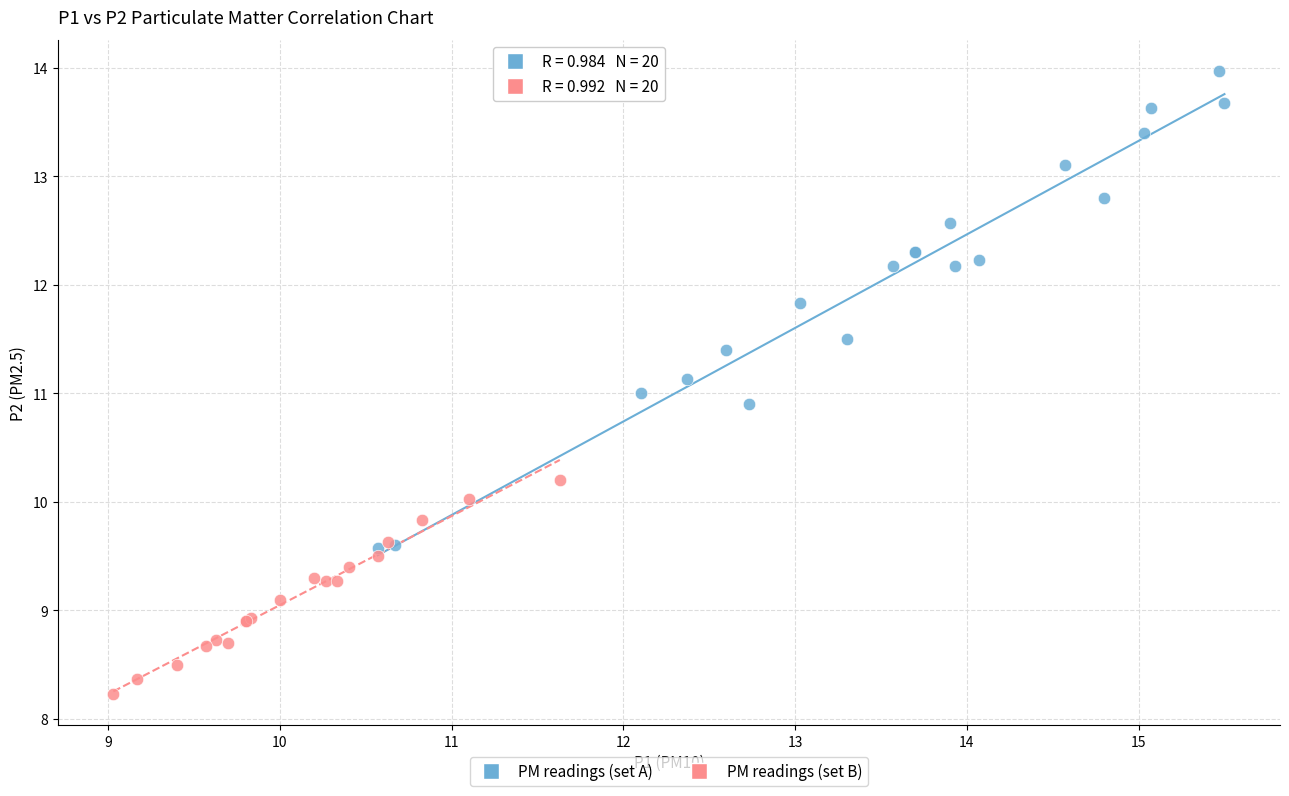

Which series contains the lowest Y value?

PM readings (set B)